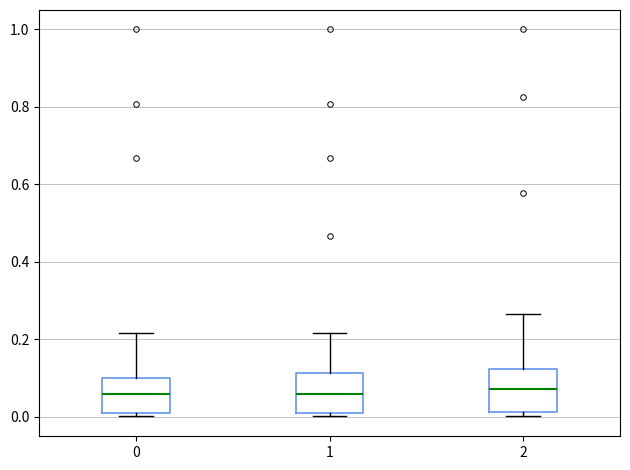

Reading left to right, read every box against the y-axis: the position of its median line, the range the box covers, and the ends of its whiskers. The values are not printed on the chart, so give them approximately, as read against the axis.

0: median 0.06, box 0.02 to 0.10, whiskers 0.00 to 0.22
1: median 0.06, box 0.02 to 0.12, whiskers 0.00 to 0.22
2: median 0.08, box 0.02 to 0.12, whiskers 0.00 to 0.26